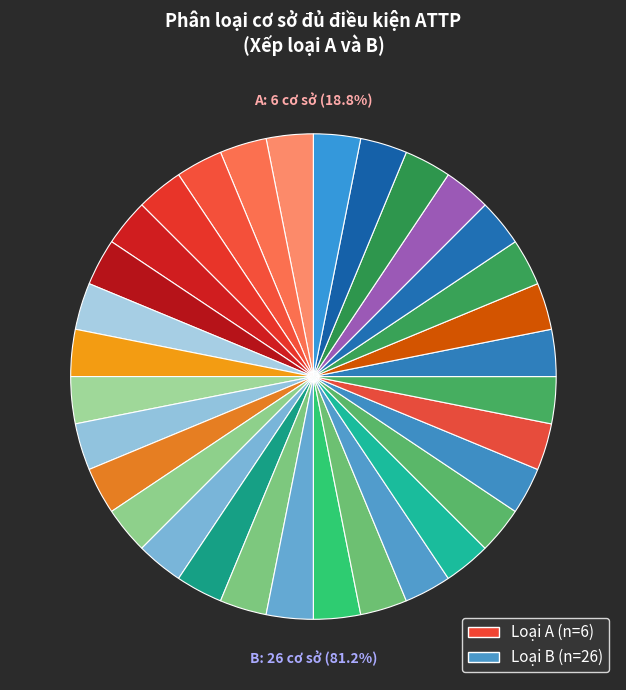

Rank the categories by value from highest to lowest.

B, A